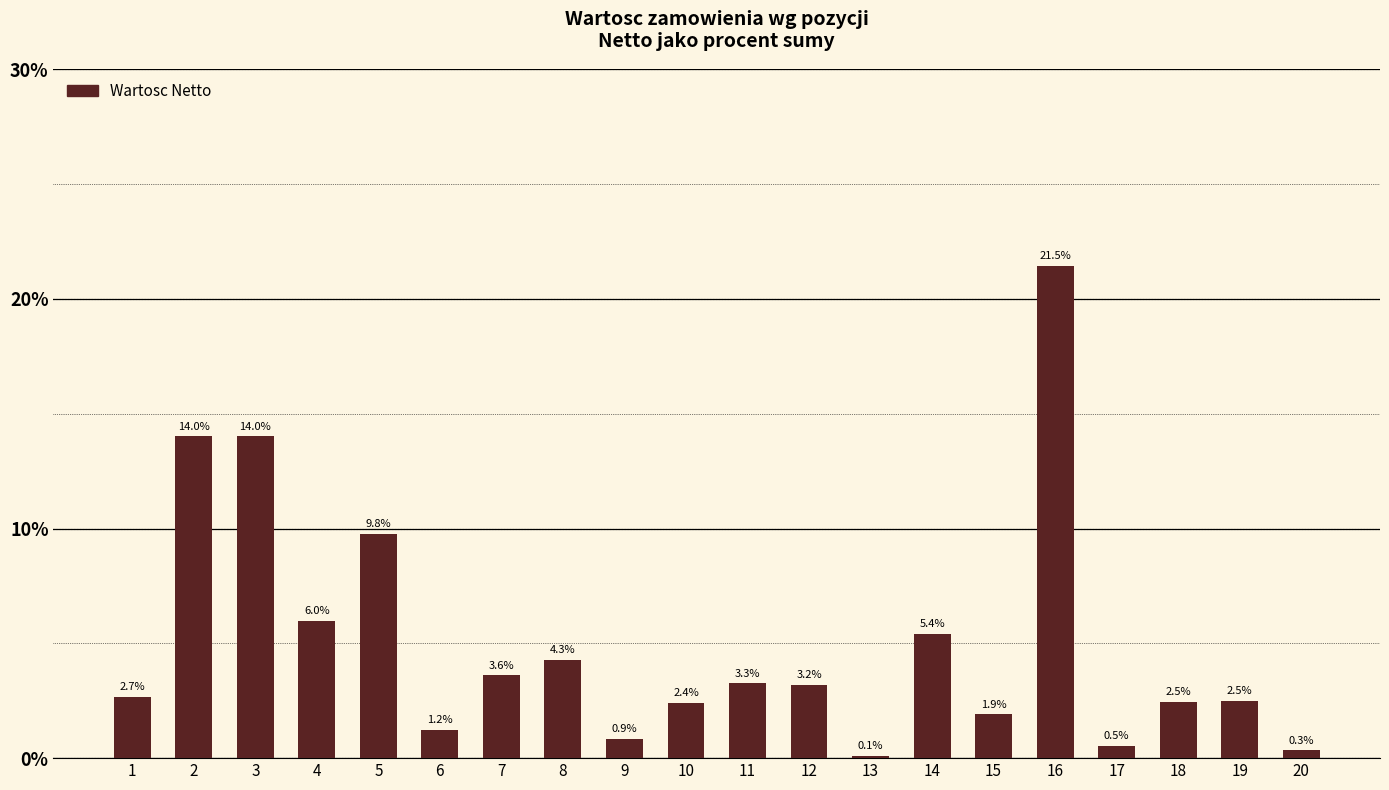

Which label corresponds to the largest value in the chart?

16